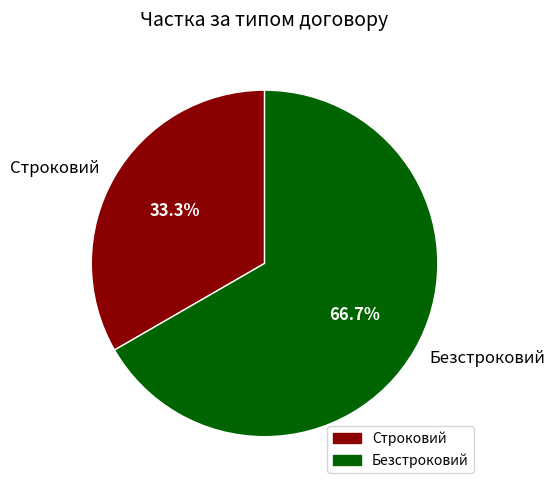

Count the number of slices in the pie.

2